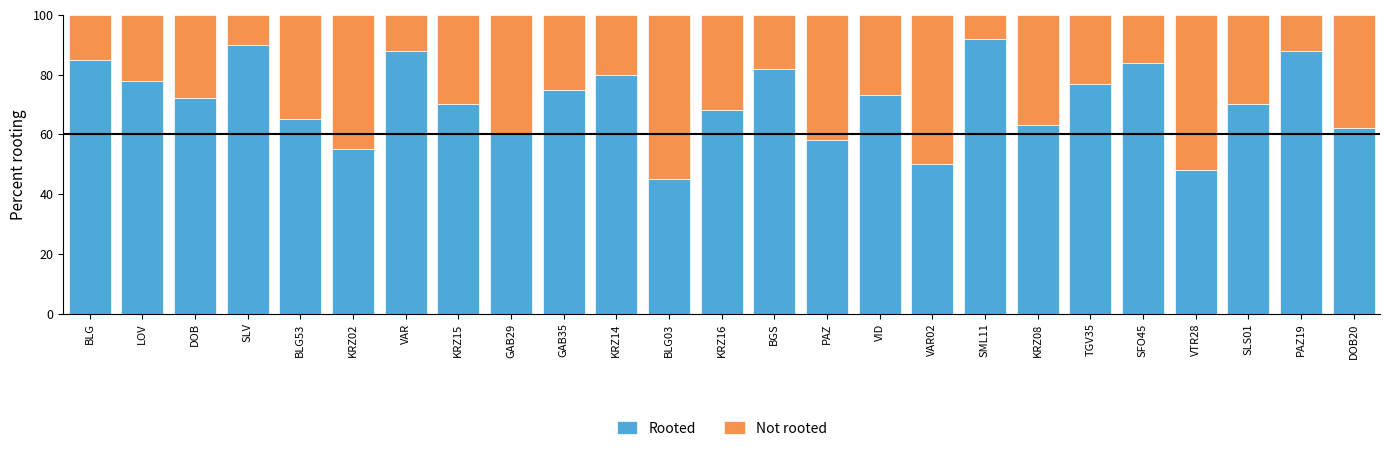

Where does the Rooted series first go above 72?

BLG